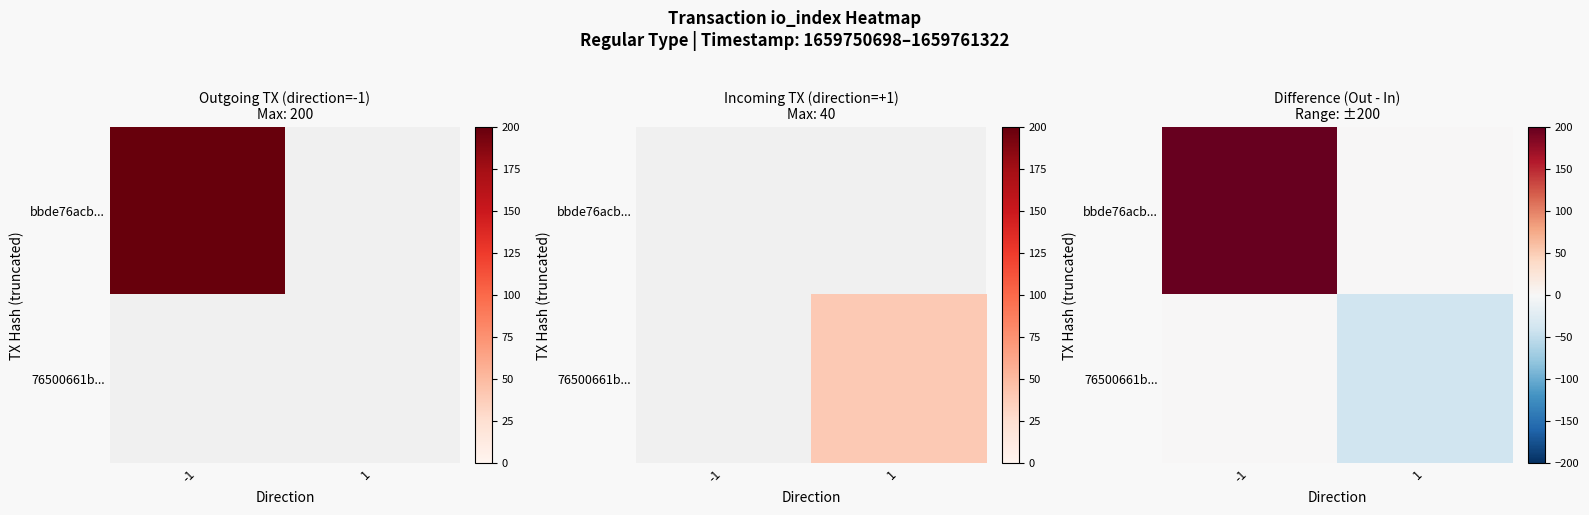

At which category does the chart reach its peak across all series?

-1